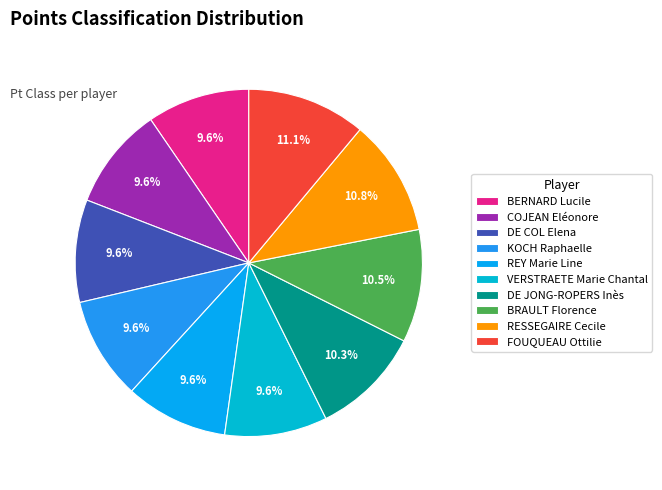

Is the sum of VERSTRAETE Marie Chantal and FOUQUEAU Ottilie greater than half?

No